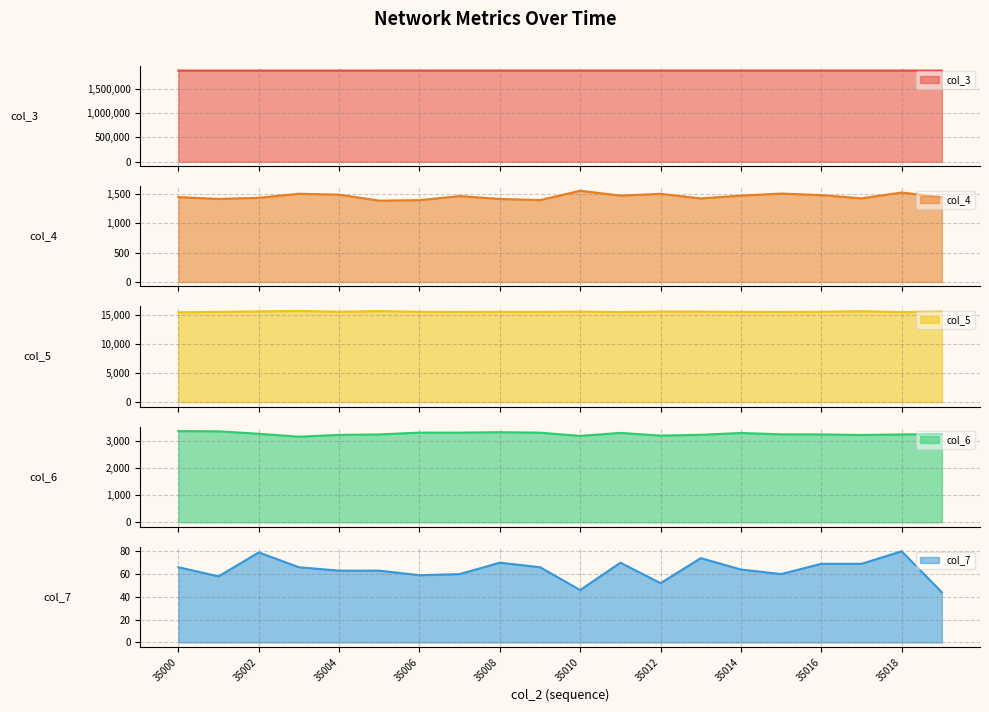

Where is the first local minimum for col_4?

35001